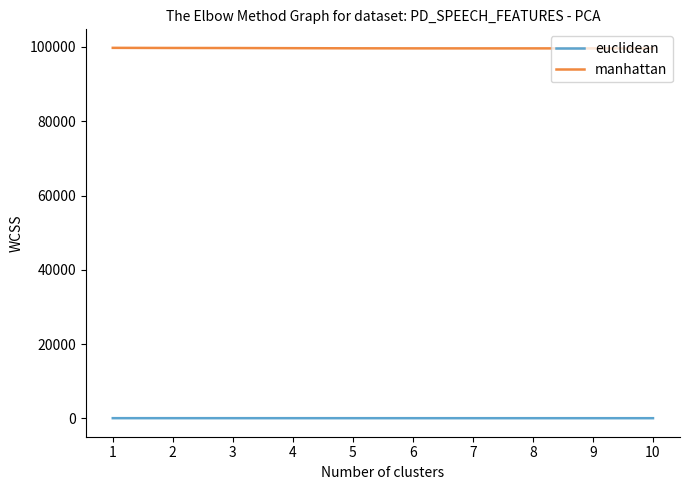

List the series in order of their peak value, lowest first.

euclidean, manhattan